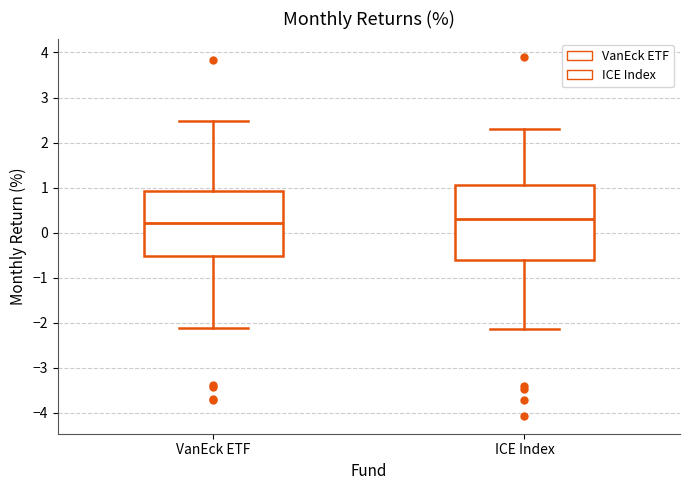

Where is the upper edge of the box for VanEck ETF on the y-axis? The values are not printed on the chart, so give them approximately, as read against the axis.

0.9